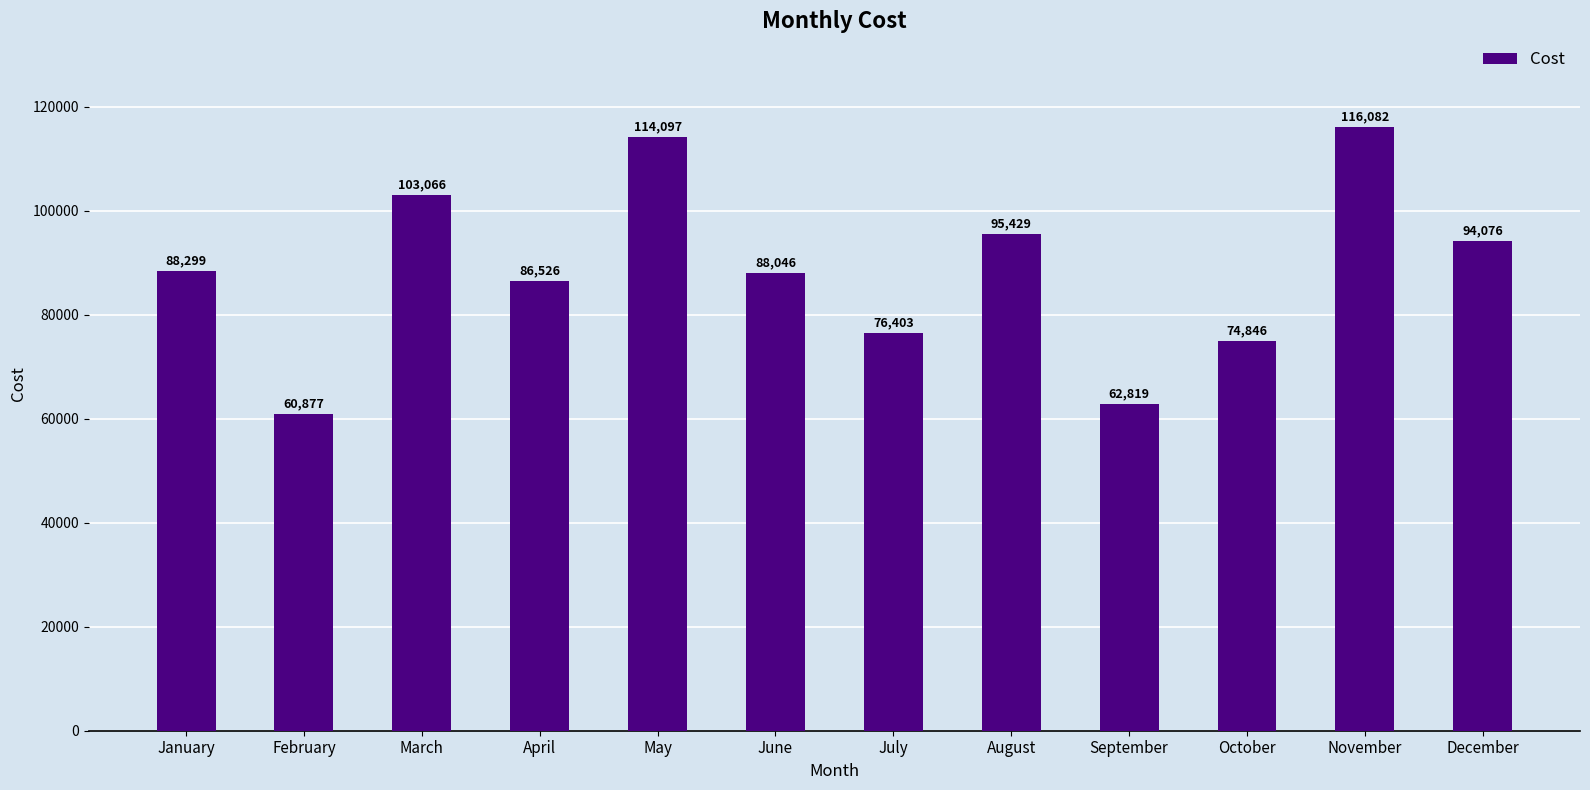

Where is the data nearest to the value 88479?

January